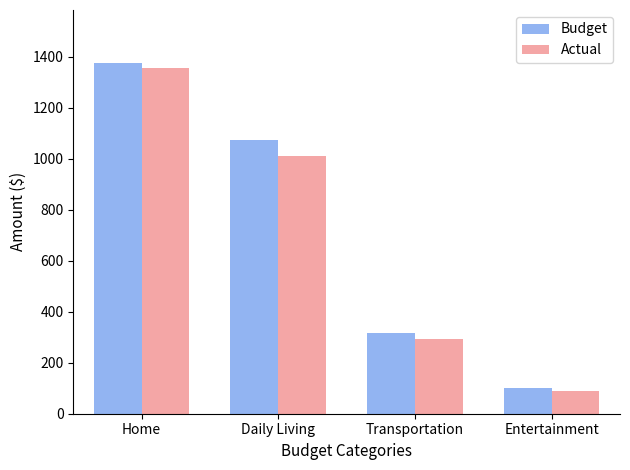

Is it true that Budget equals 479 at Transportation?

False